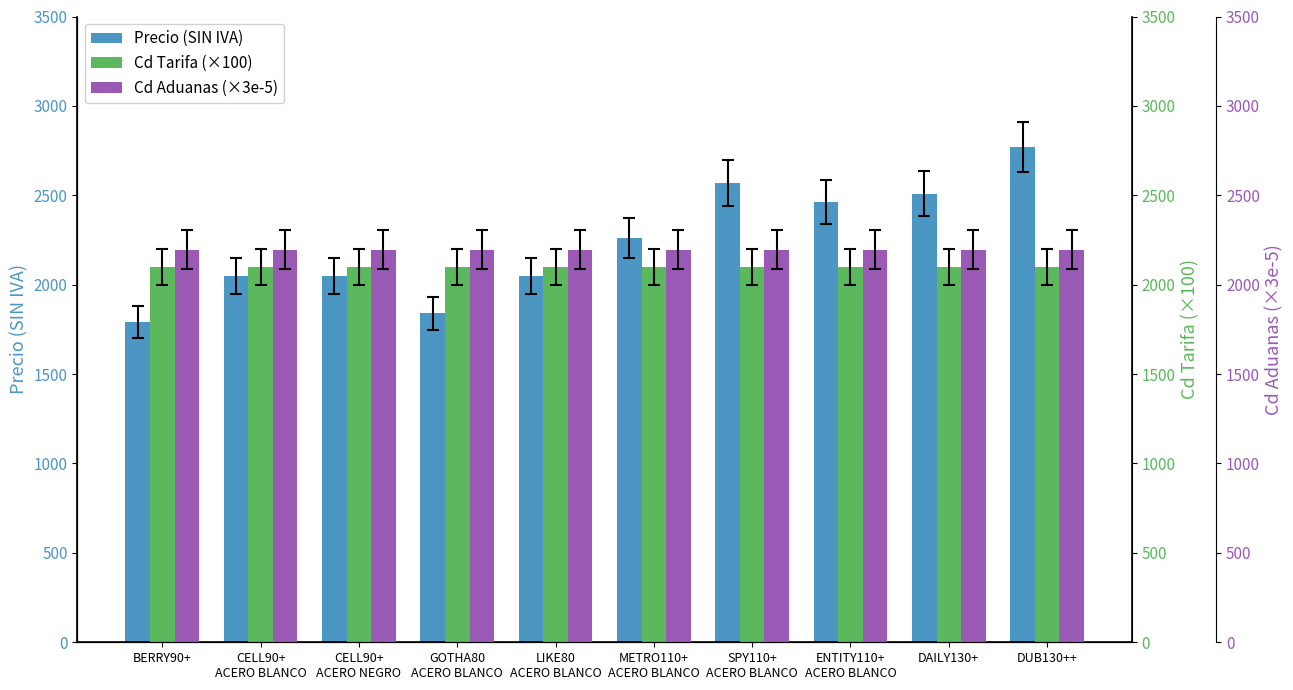

What is the total value across all series at METRO110+
ACERO BLANCO?

6556.6